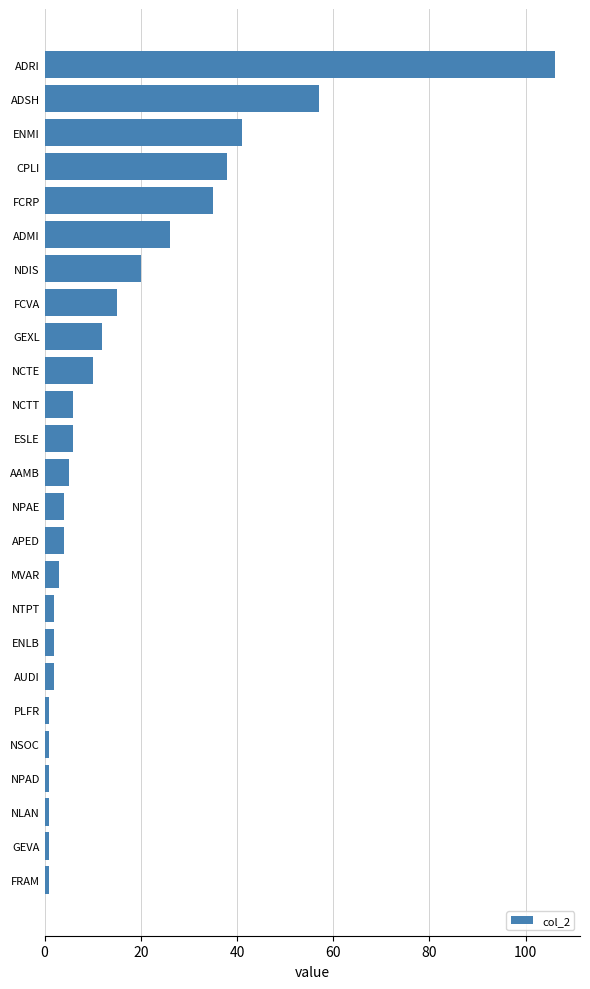

What is the change in value from GEXL to NDIS?

+8